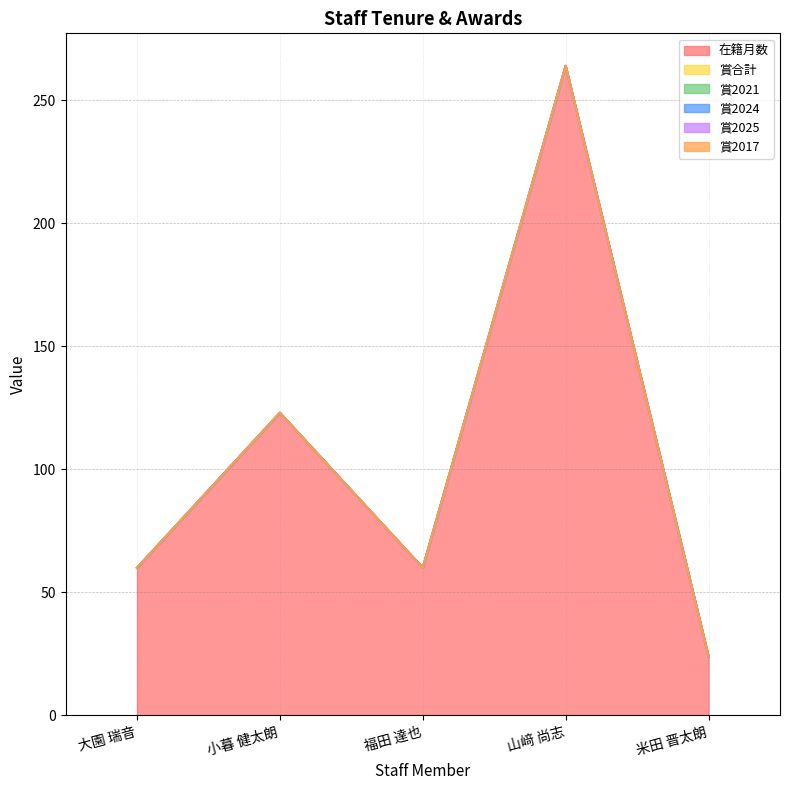

How many series are shown in this chart?

6